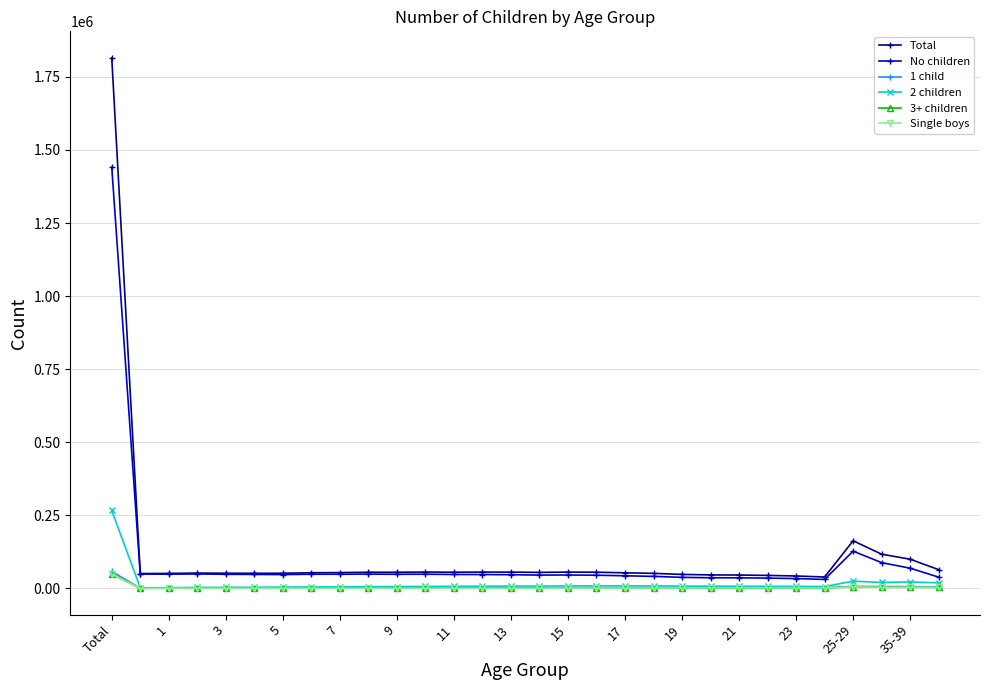

Is this an area chart (filled region under the line)?

No